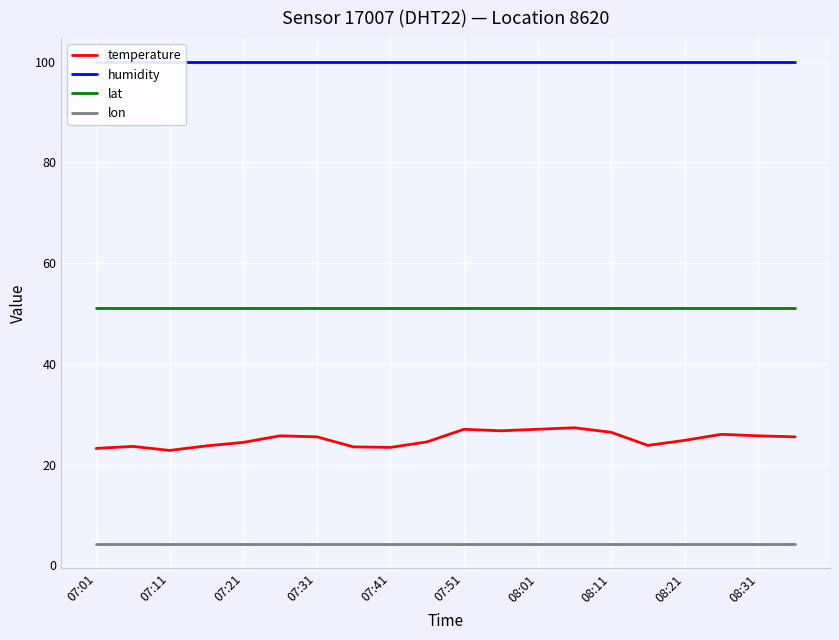

What is the maximum value for lon?

4.2